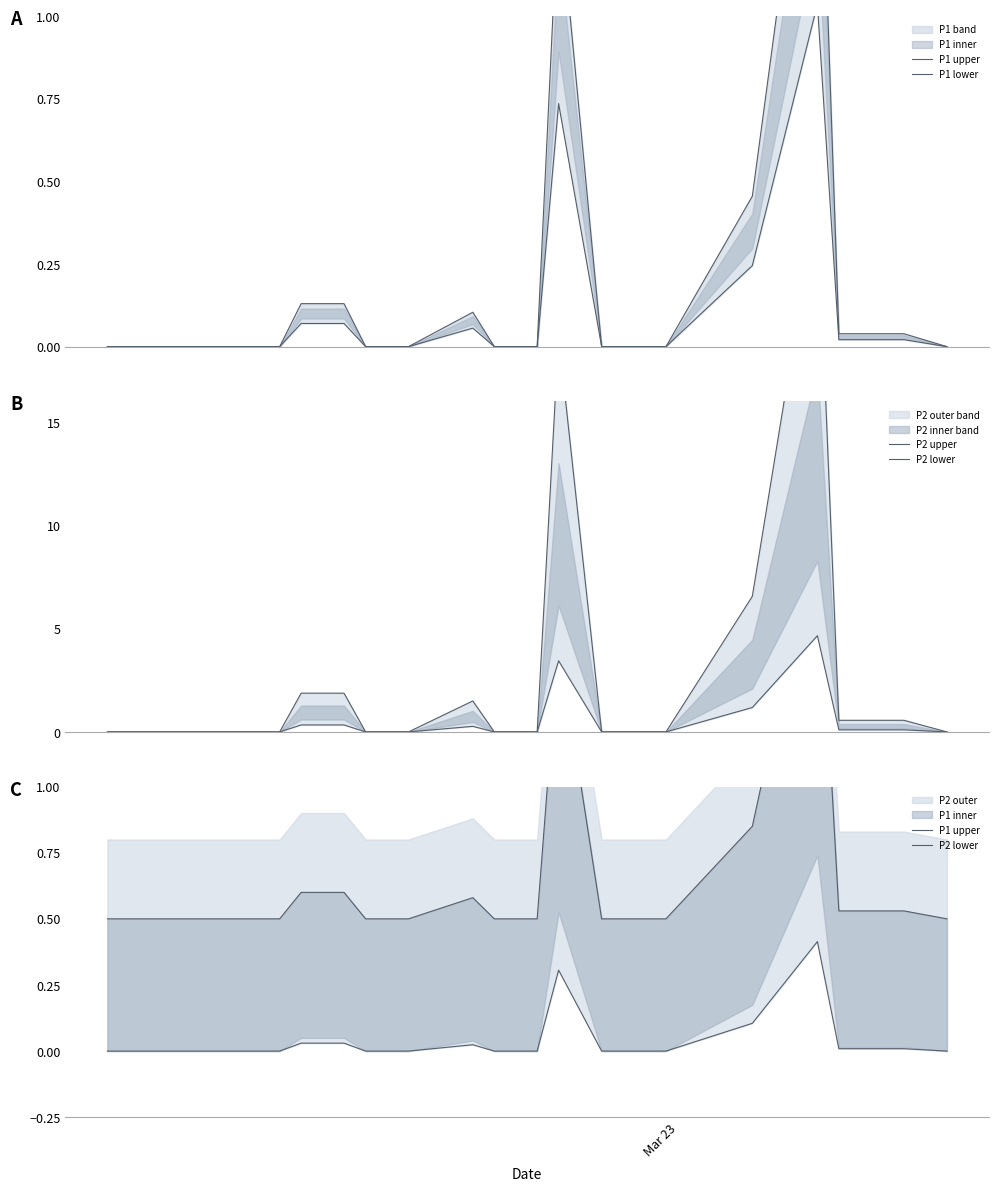

Which series has the largest total across all categories?

P2 upper